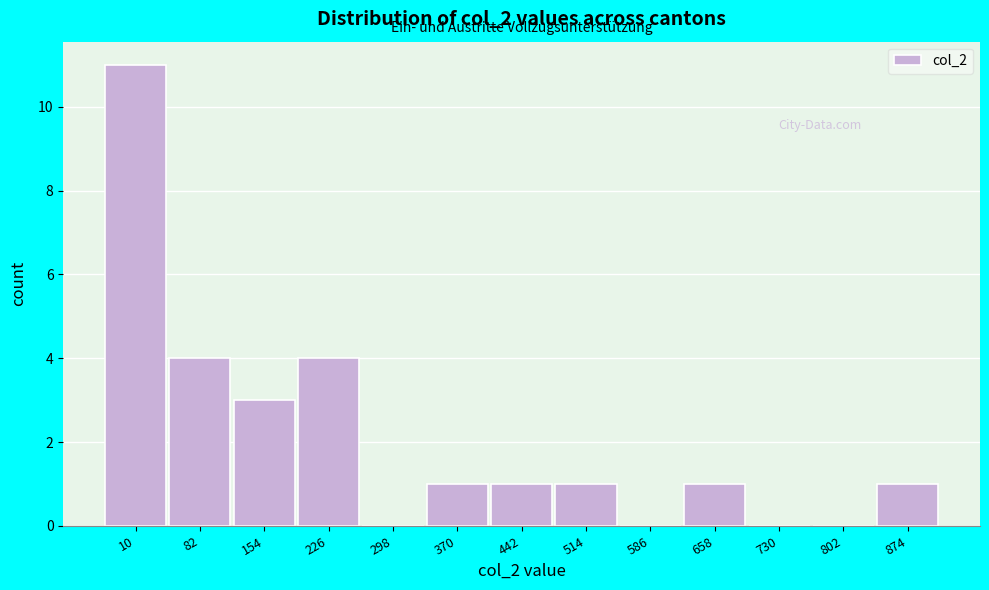

Reading right to left, list all the values displayed in this chart.

874=1	802=0	730=0	658=1	586=0	514=1	442=1	370=1	298=0	226=4	154=3	82=4	10=11